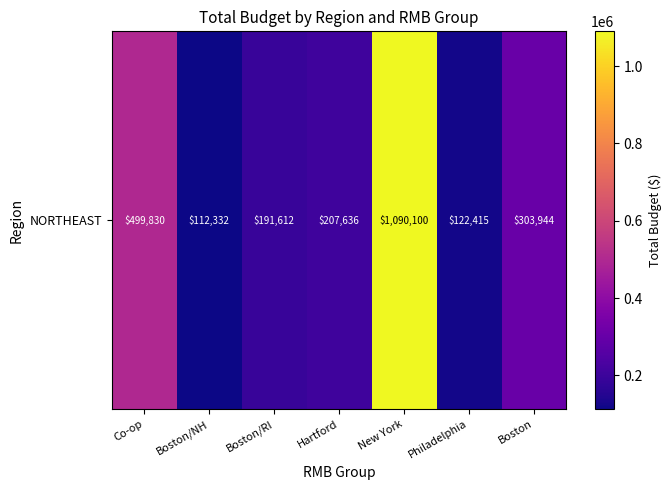

The chart shows a value of 270692.2 at Boston/RI. True or false?

False